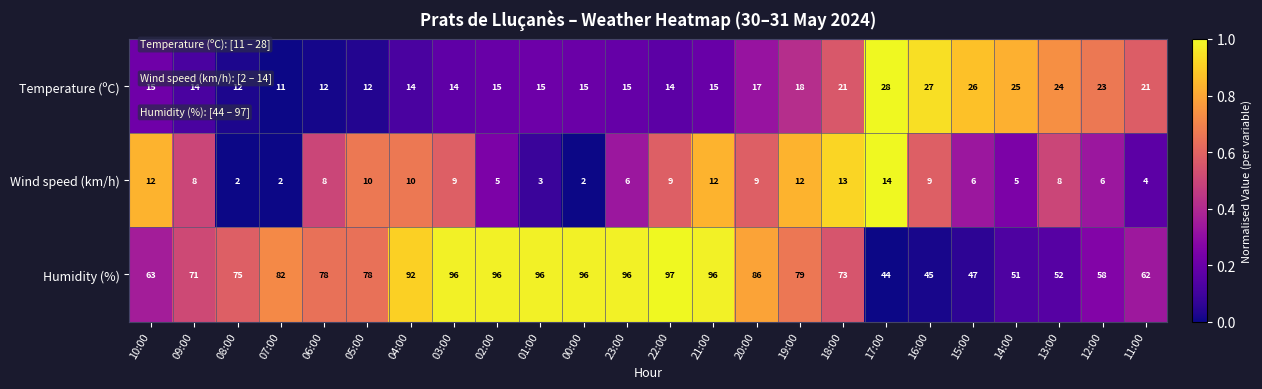

What is the difference between the maximum and second lowest values in the Humidity (%) series?

52